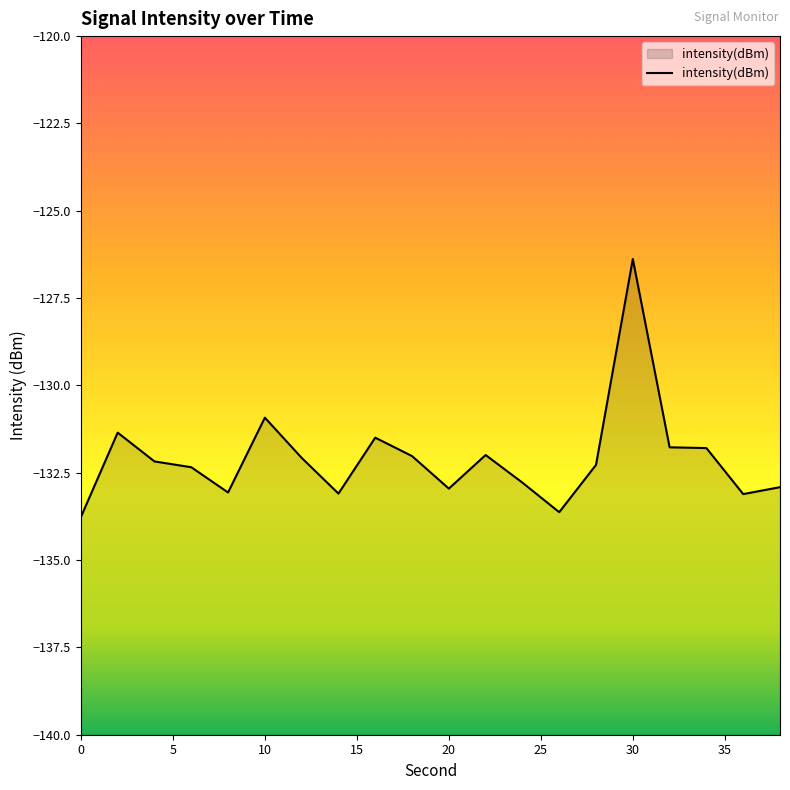

What is the greatest value displayed?

-126.4